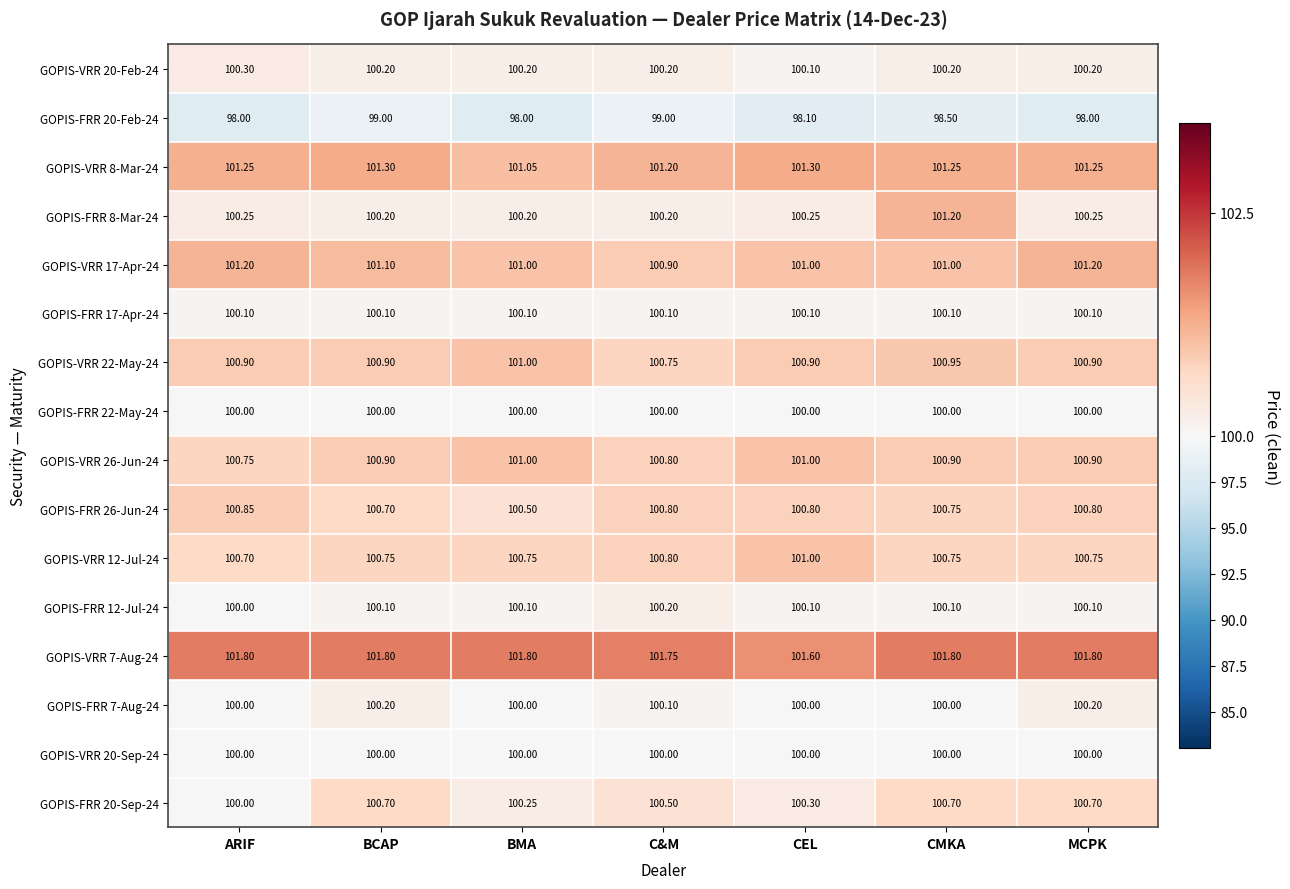

Which category has the highest value in the GOPIS-FRR 12-Jul-24 series?

C&M